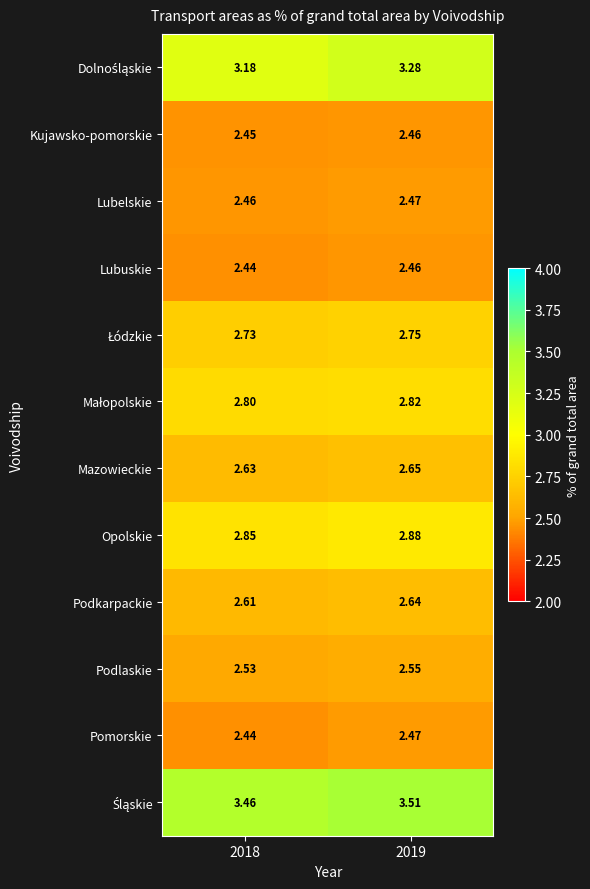

Is the value of Opolskie at 2018 greater than the value of Podkarpackie at 2019?

Yes